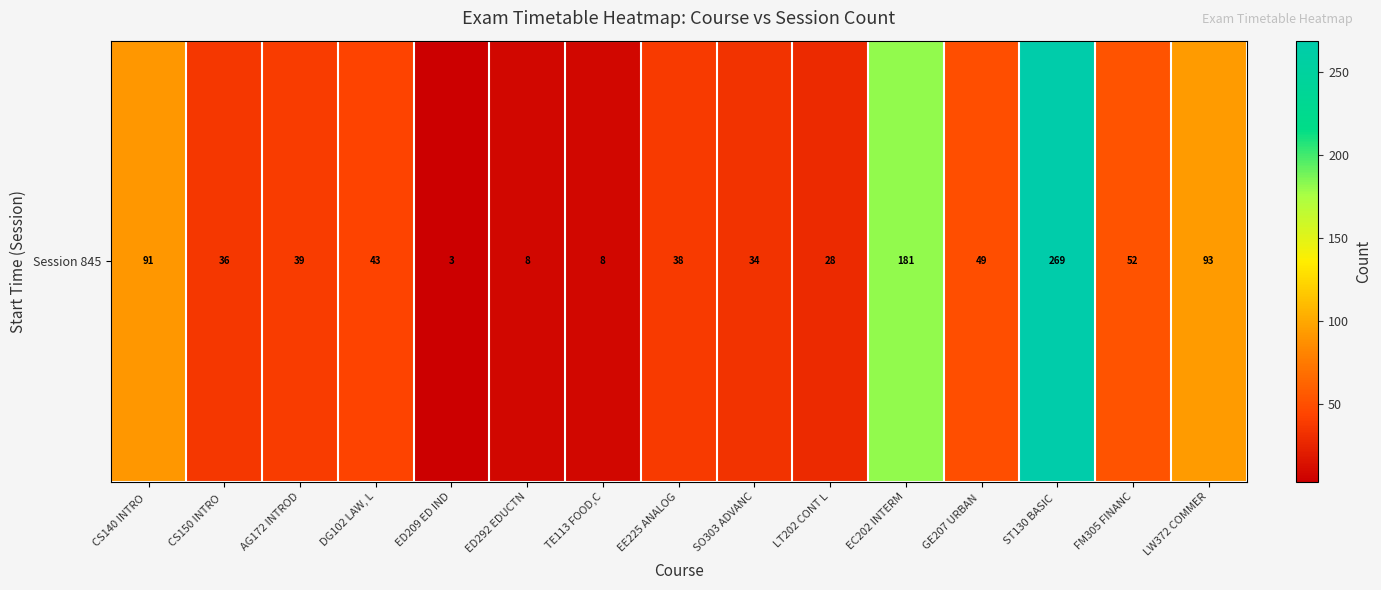

Which label corresponds to the largest value in the chart?

ST130 BASIC 